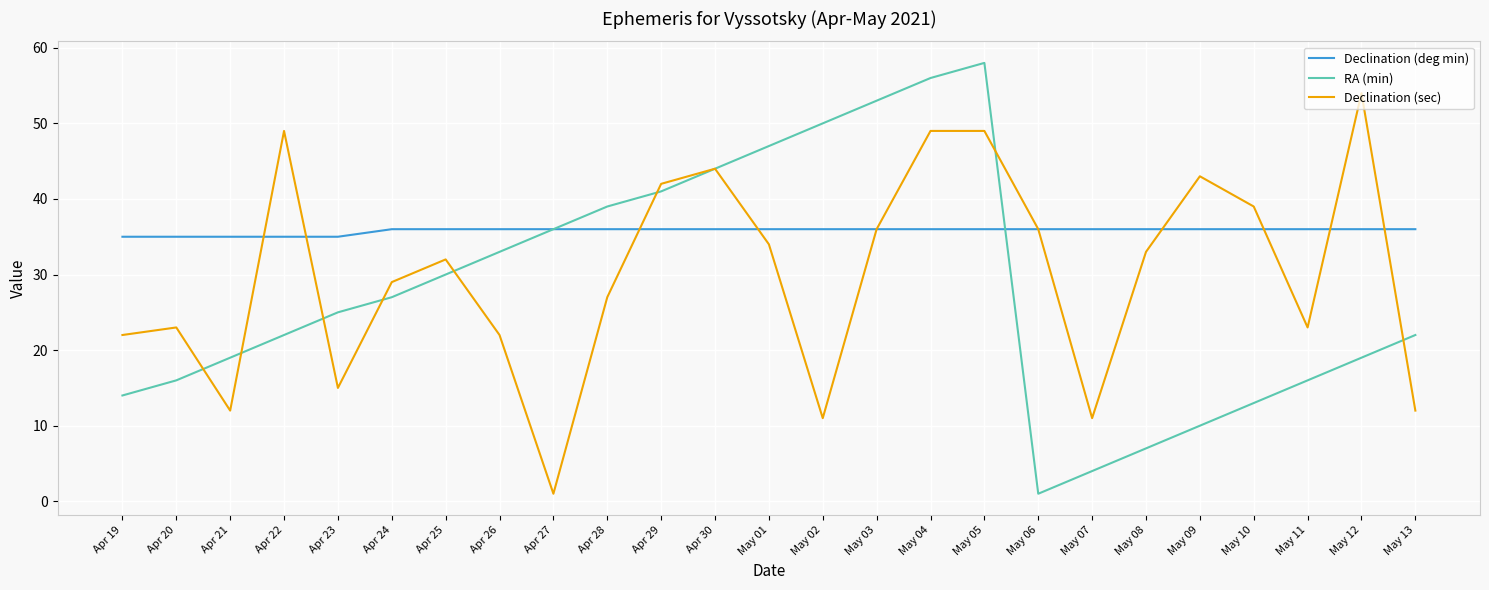

Is the value of Declination (deg min) at May 05 greater than the value of RA (min) at Apr 21?

Yes